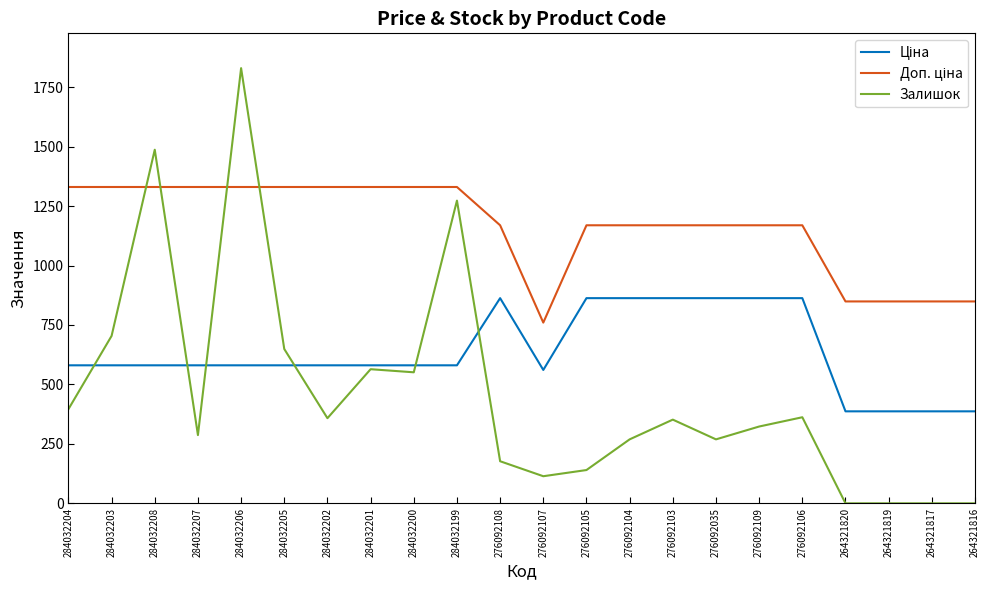

What is the maximum value shown in the chart?

1830.0